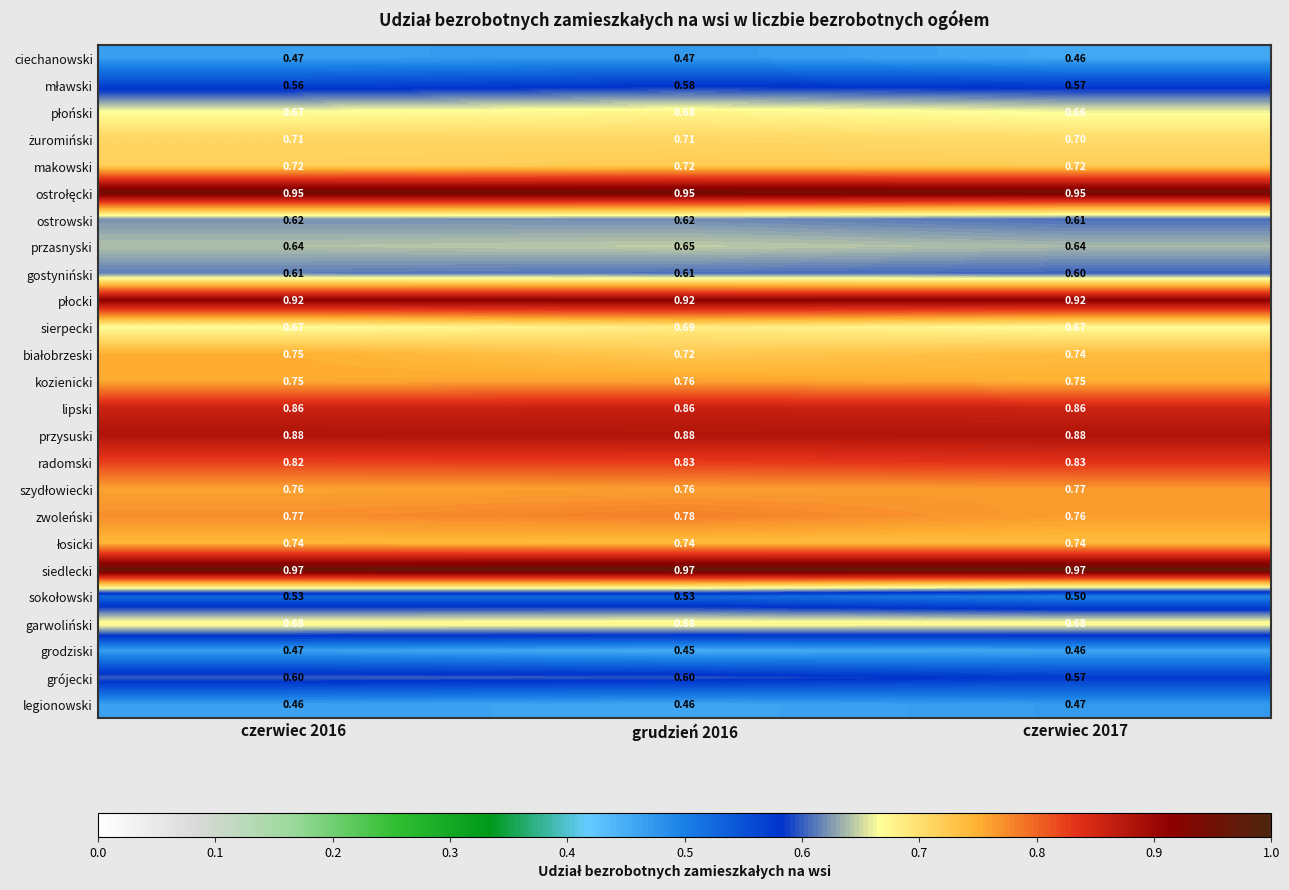

At which category is the sum across all series the highest?

grudzień 2016